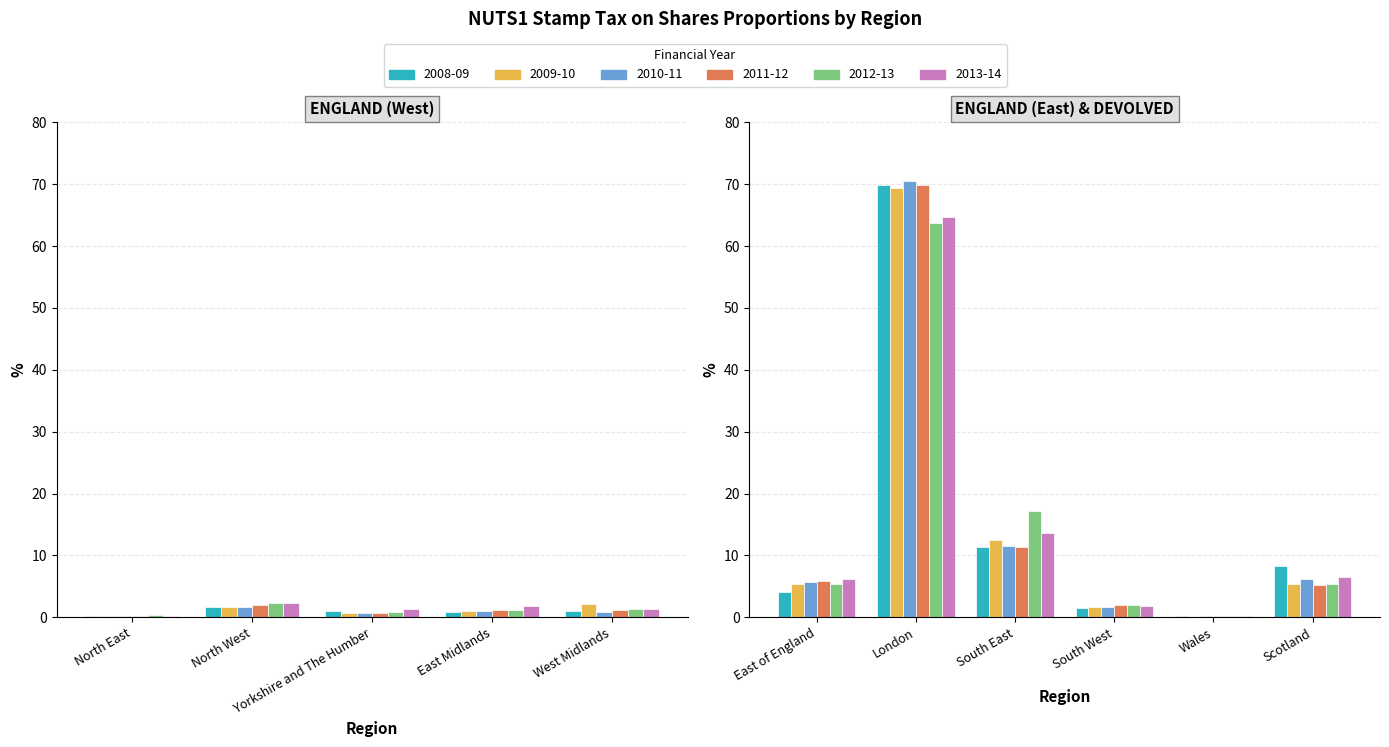

What is the label of the 10th bar from the left?

Wales